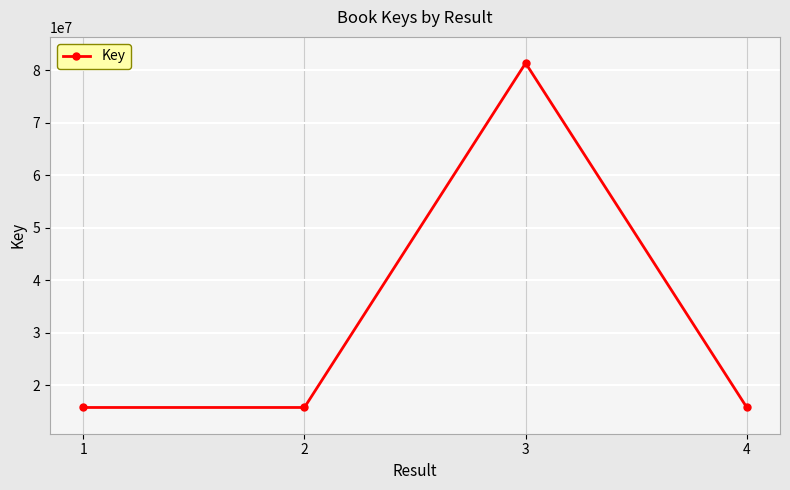

Read the value at 4.

15772903